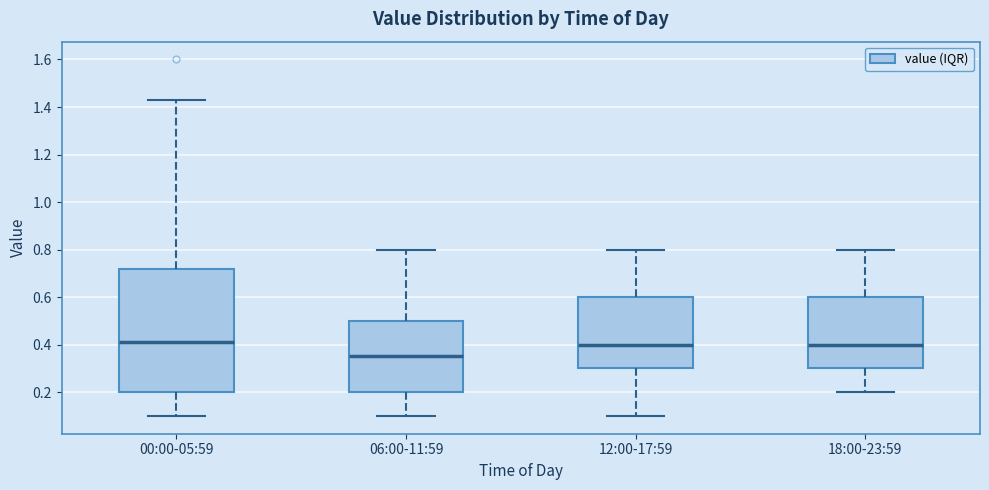

Where does the upper whisker of the box for 00:00-05:59 end on the y-axis? The values are not printed on the chart, so give them approximately, as read against the axis.

1.44